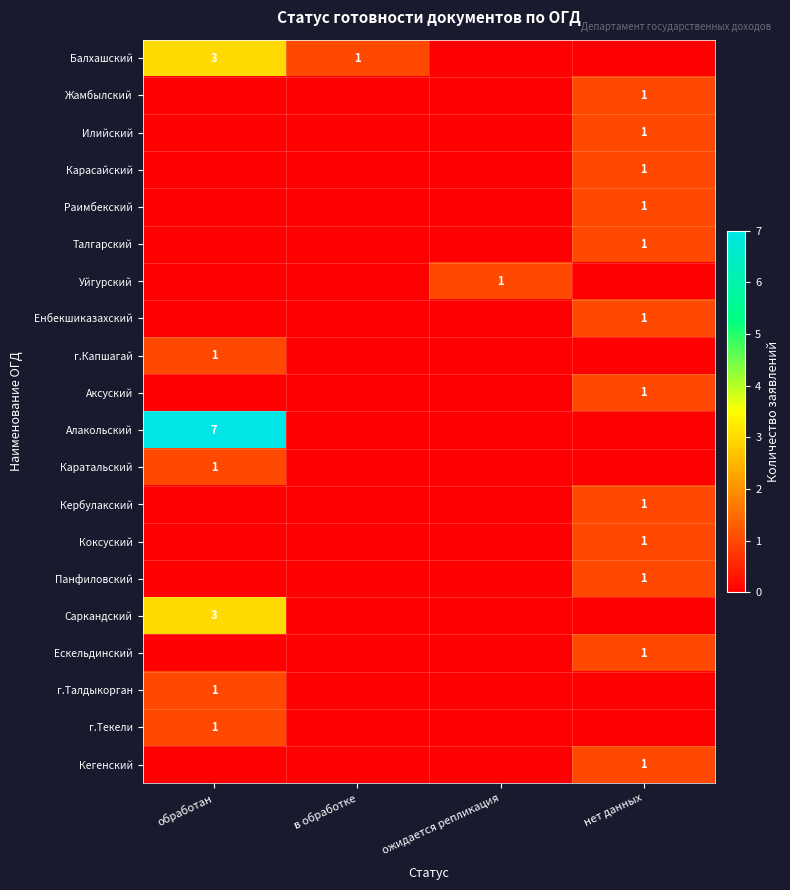

Is it true that Панфиловский equals 1 at нет данных?

True